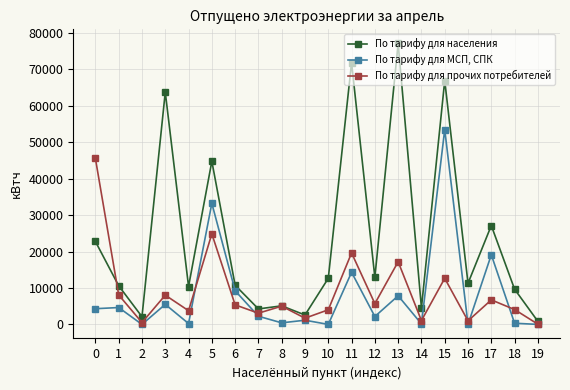

At which category does the chart reach its peak across all series?

13